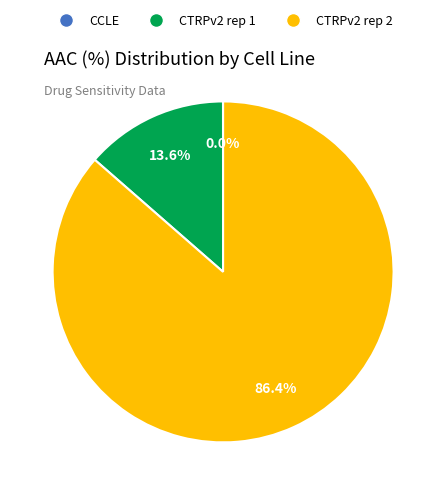

Does any single category account for the majority?

Yes